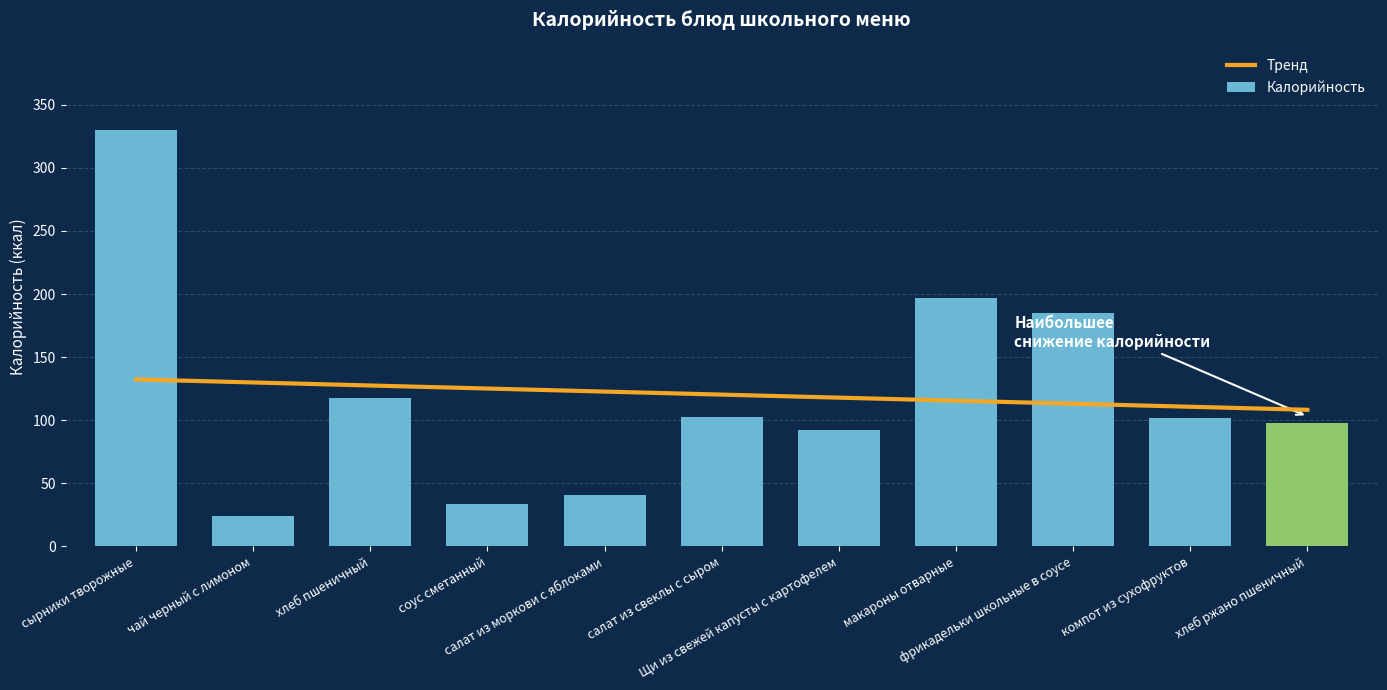

Which label corresponds to the smallest value in the chart?

чай черный с лимоном